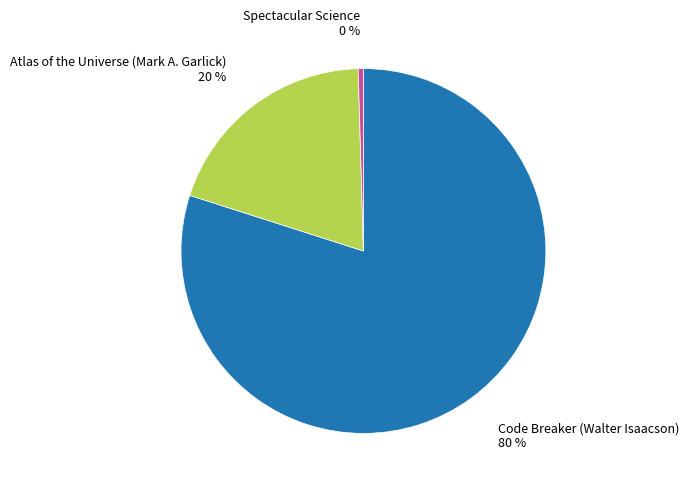

Is there a majority slice in this chart?

Yes